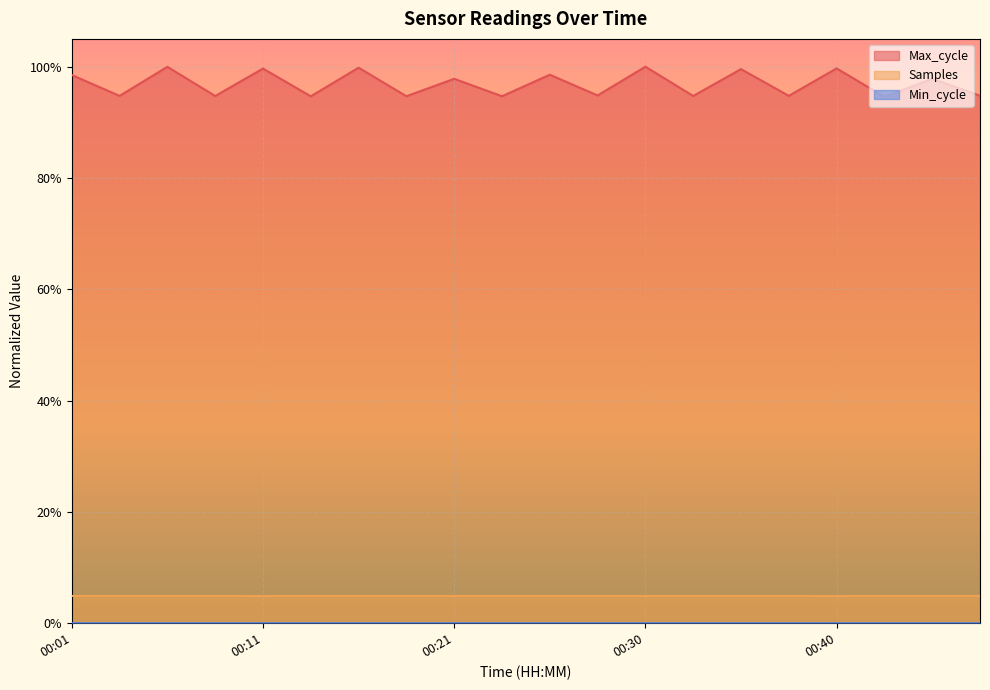

Which has a higher value, 00:16 or 00:30?

00:30